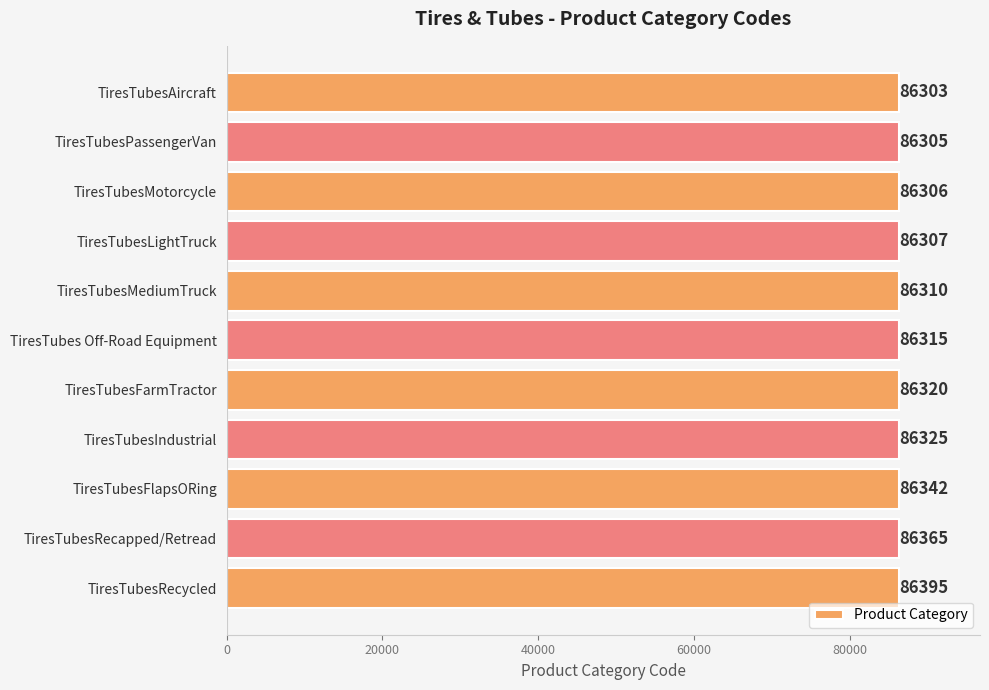

Which label corresponds to the largest value in the chart?

TiresTubesRecycled